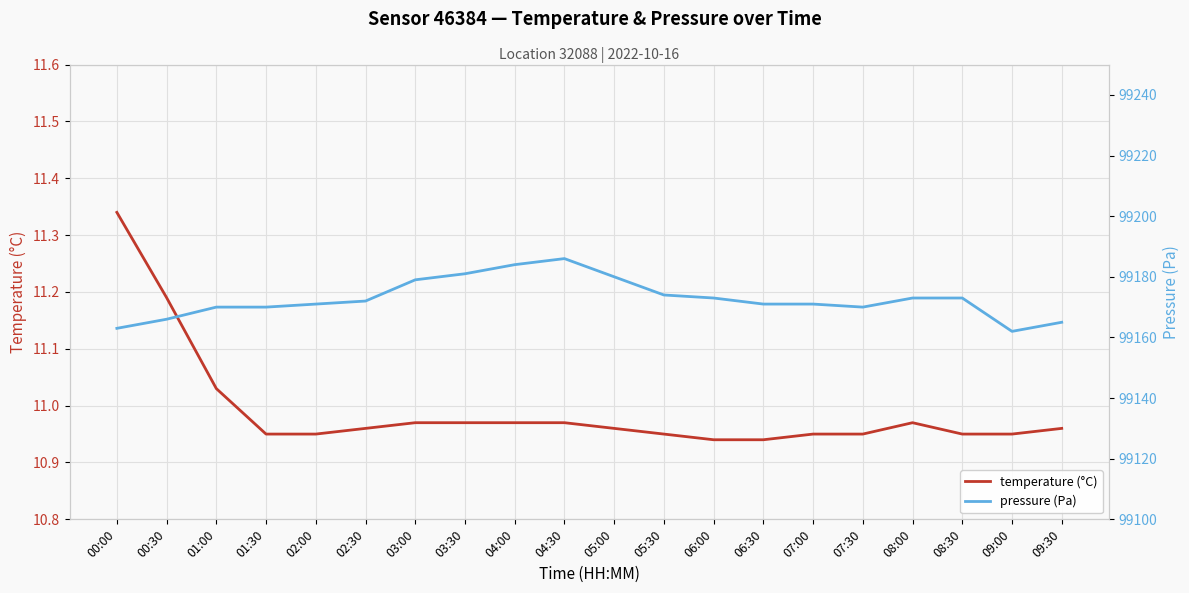

How many data points in pressure (Pa) are above 99172?

9